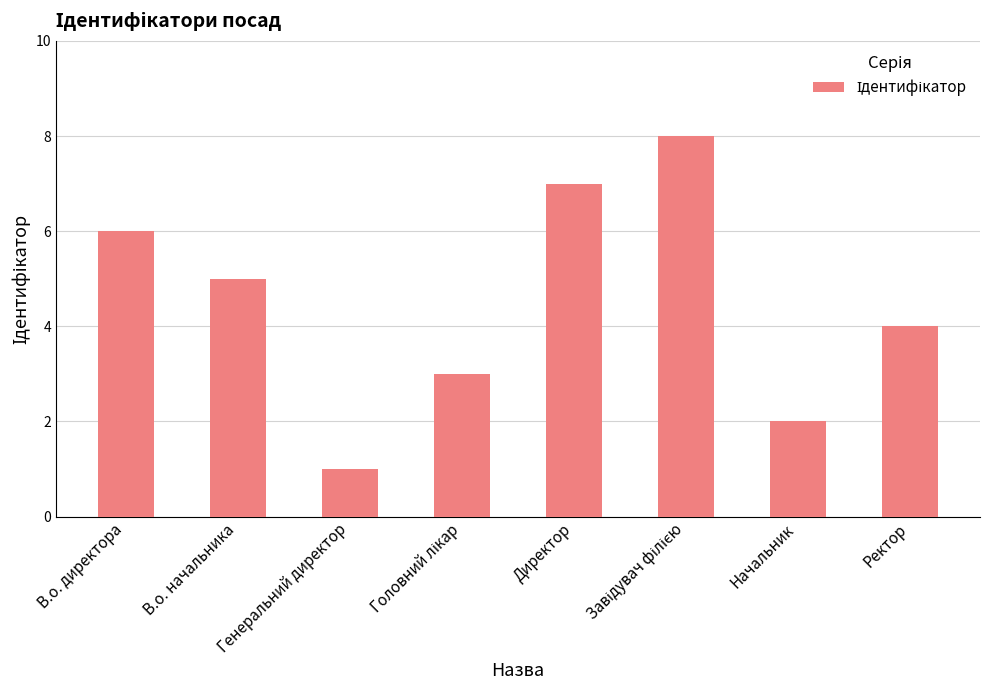

Which category has the lowest value across all series?

Генеральний директор